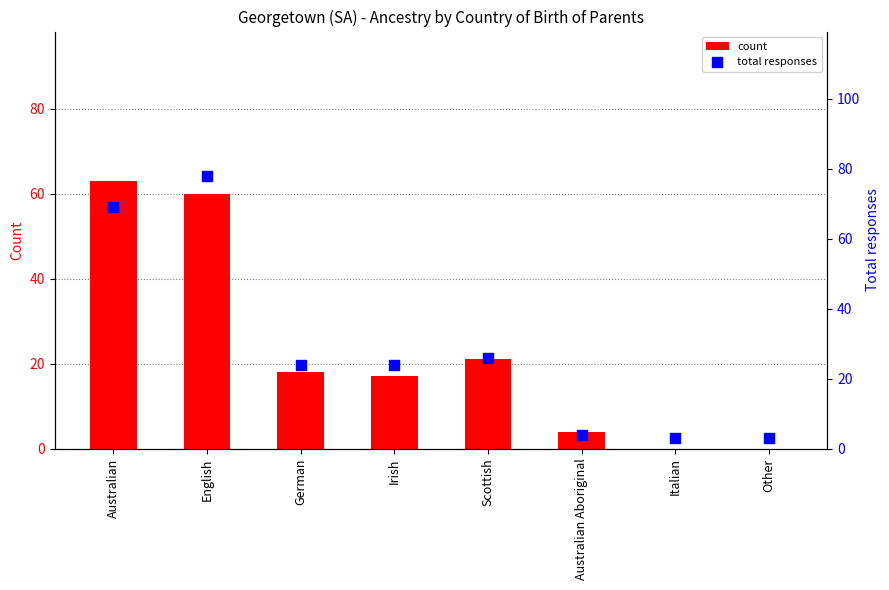

Which series has the largest Y range (max minus min)?

total responses